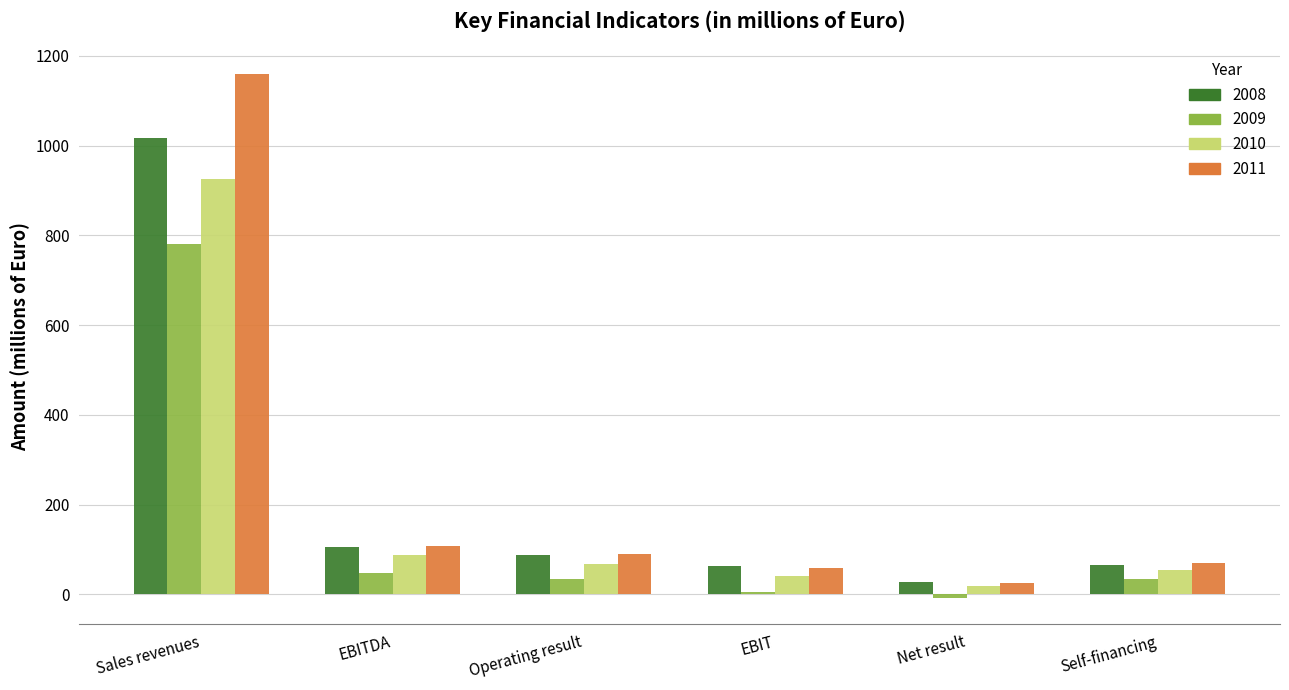

Between EBIT and Self-financing, which series saw the biggest shift?

2009